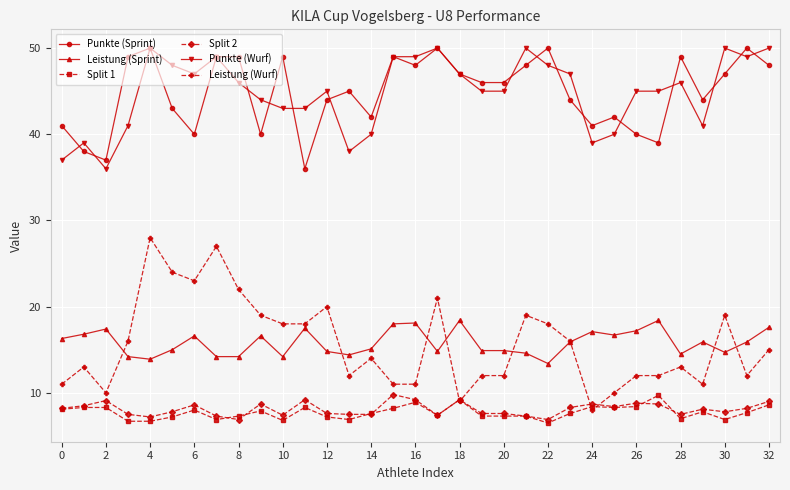

At how many categories does at least one series exceed 16?

33